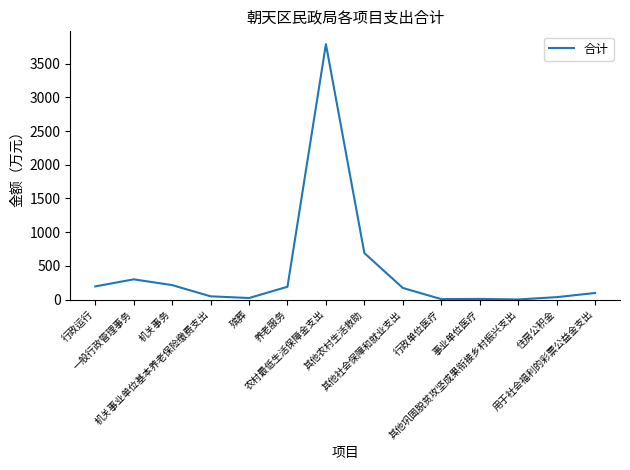

What is the sum of all values?

5771.6